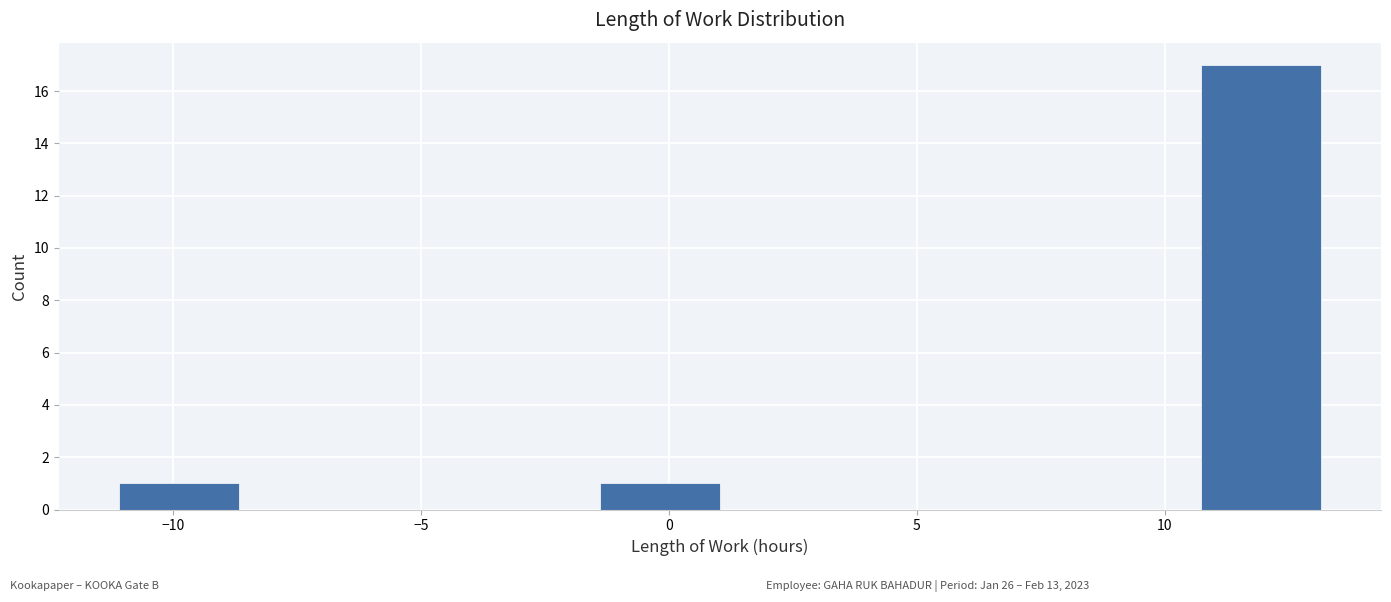

Reading left to right, transcribe this chart: for each bar, give the range it covers on the x-axis and its height. Neither the bar edges nor the heights are printed on the chart, so give them approximately, as read against the axes.

-11.0 to -8.5: 1
-8.5 to -6.0: 0
-6.0 to -4.0: 0
-4.0 to -1.5: 0
-1.5 to 1.0: 1
1.0 to 3.5: 0
3.5 to 6.0: 0
6.0 to 8.5: 0
8.5 to 10.5: 0
10.5 to 13.0: 17